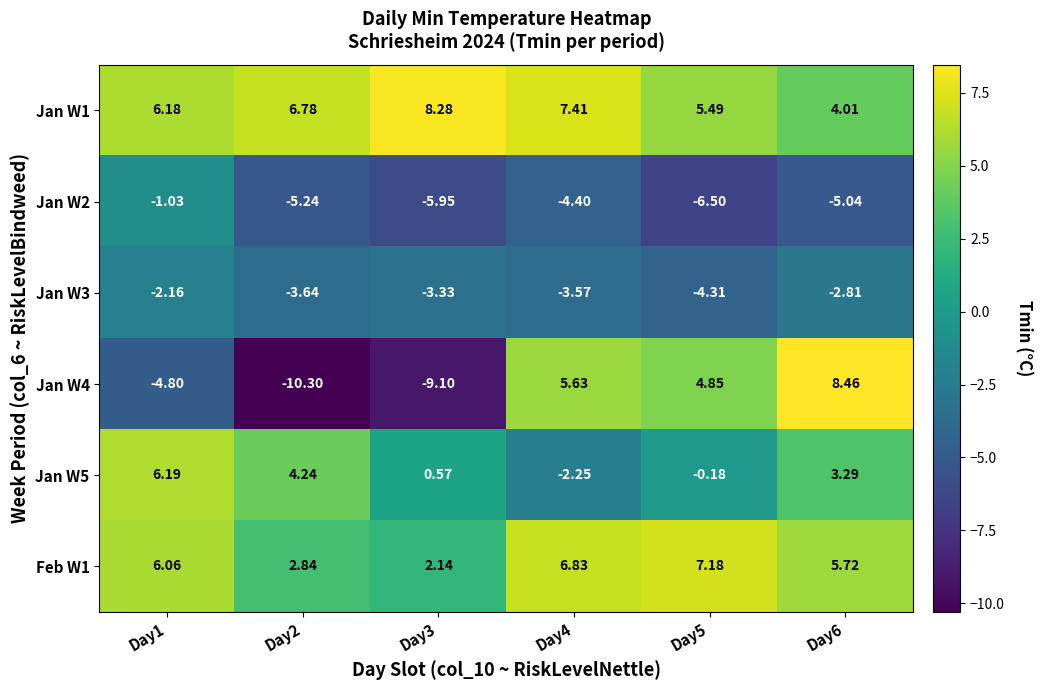

Is the value of Jan W4 at Day6 greater than the value of Jan W1 at Day2?

Yes